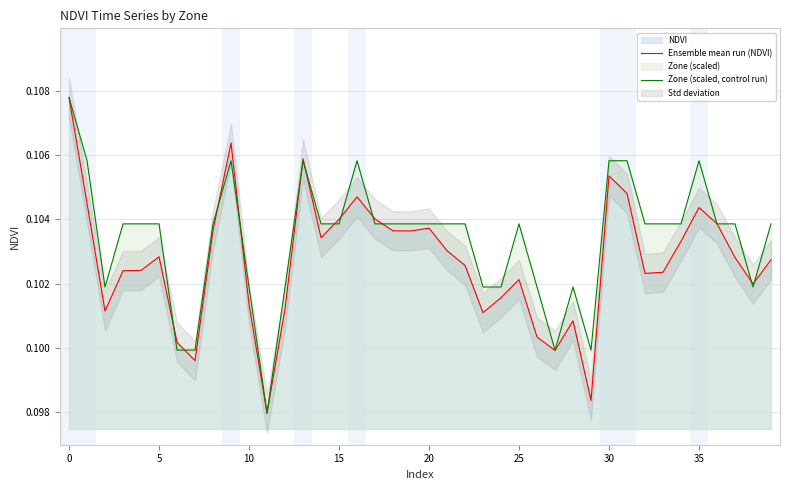

Is the value of Ensemble mean run (NDVI) at 33 greater than the value of Zone (scaled, control run) at 16?

No